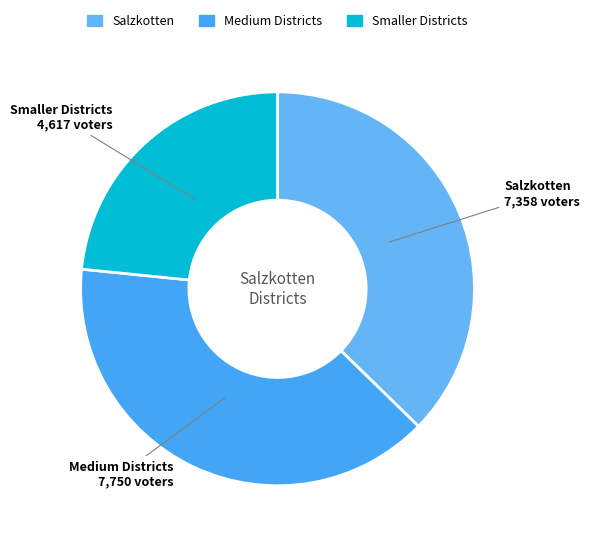

How many slices are in this pie chart?

3